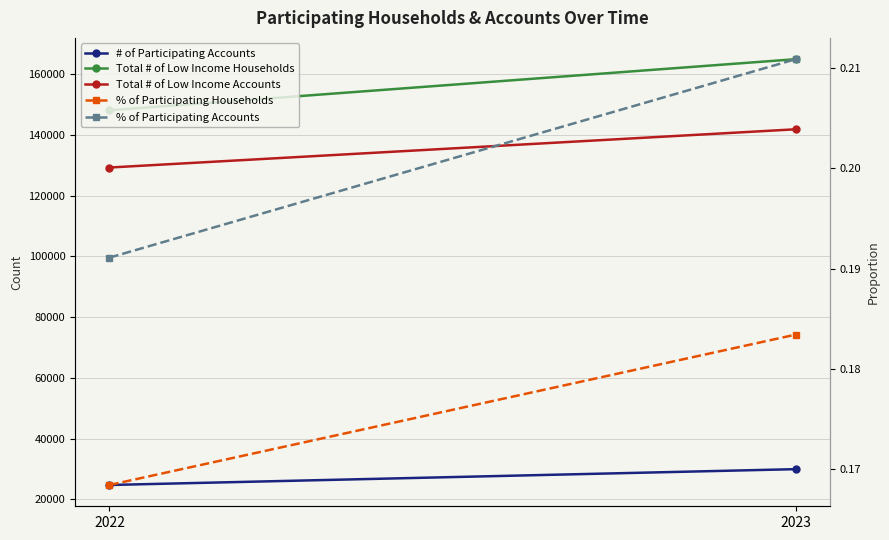

Which series has the widest spread of values?

Total # of Low Income Households